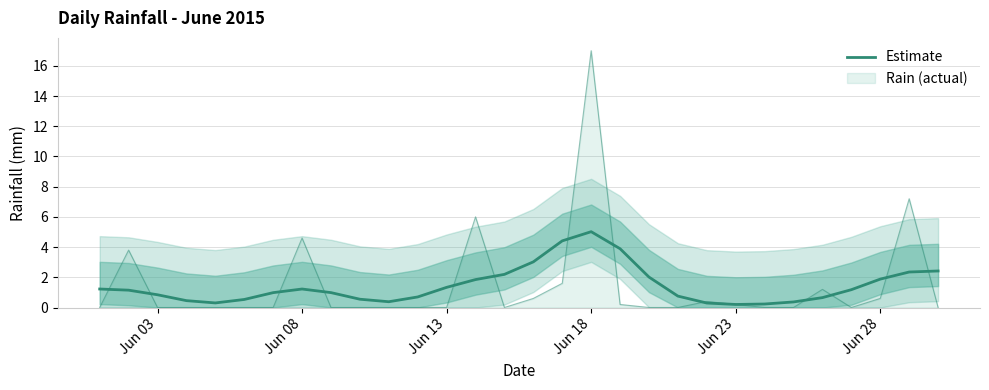

Is it true that the value at Jun 08 is 1.2?

True